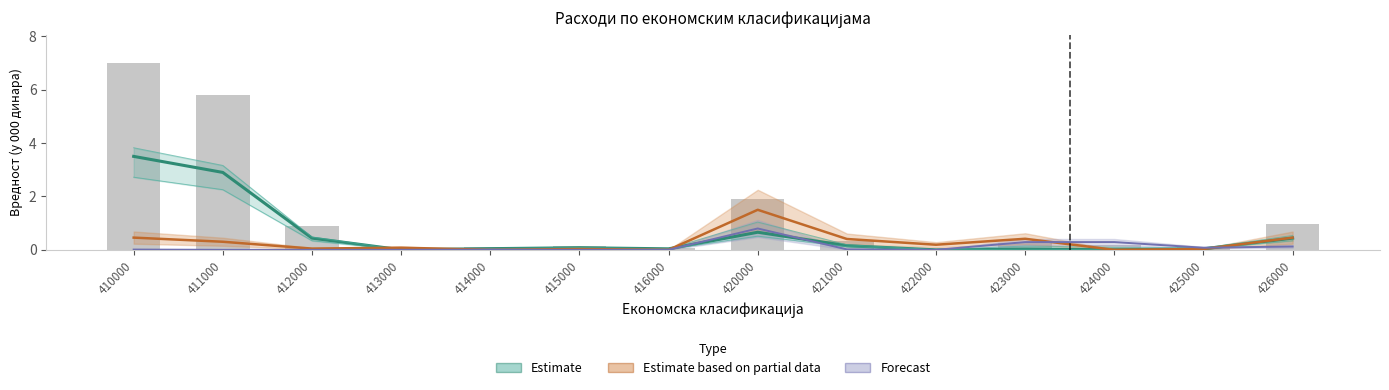

True or false: ООСО has a value of 2.2 at 422000.

False